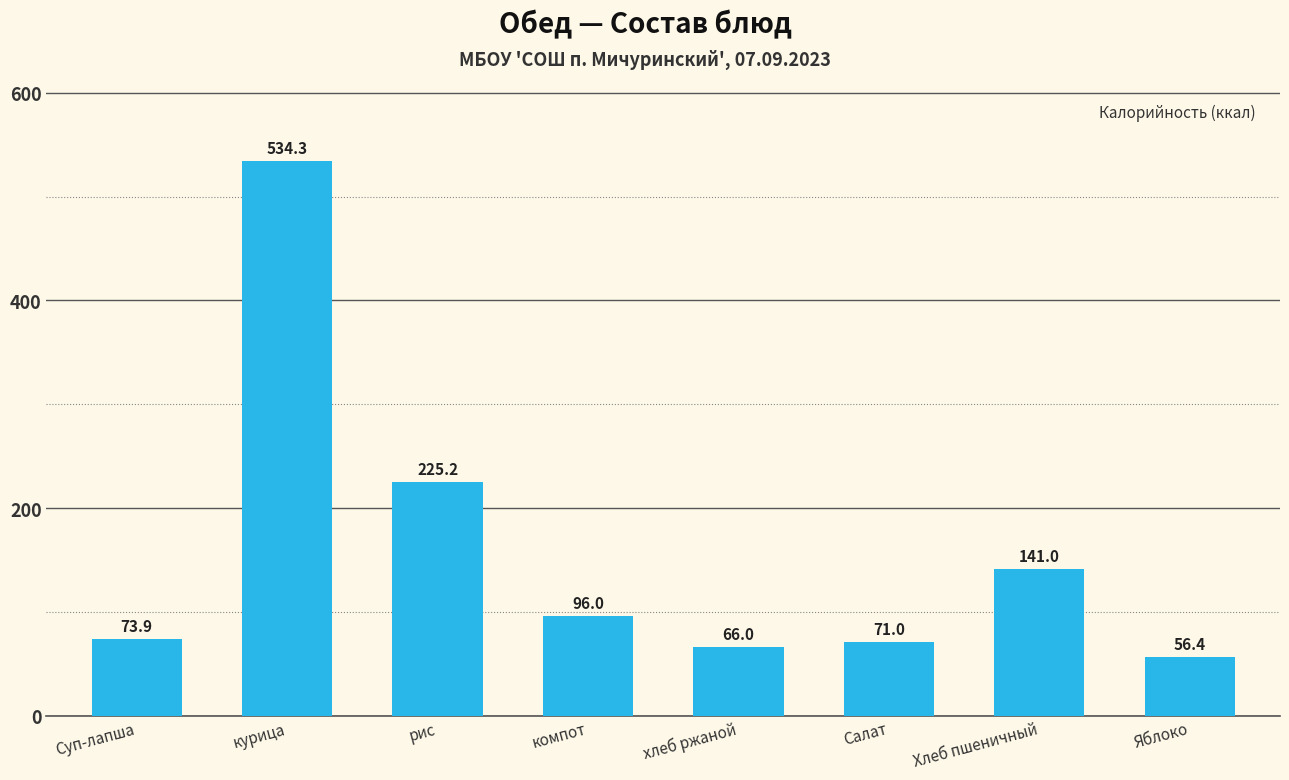

What is the minimum value shown in the chart?

56.4